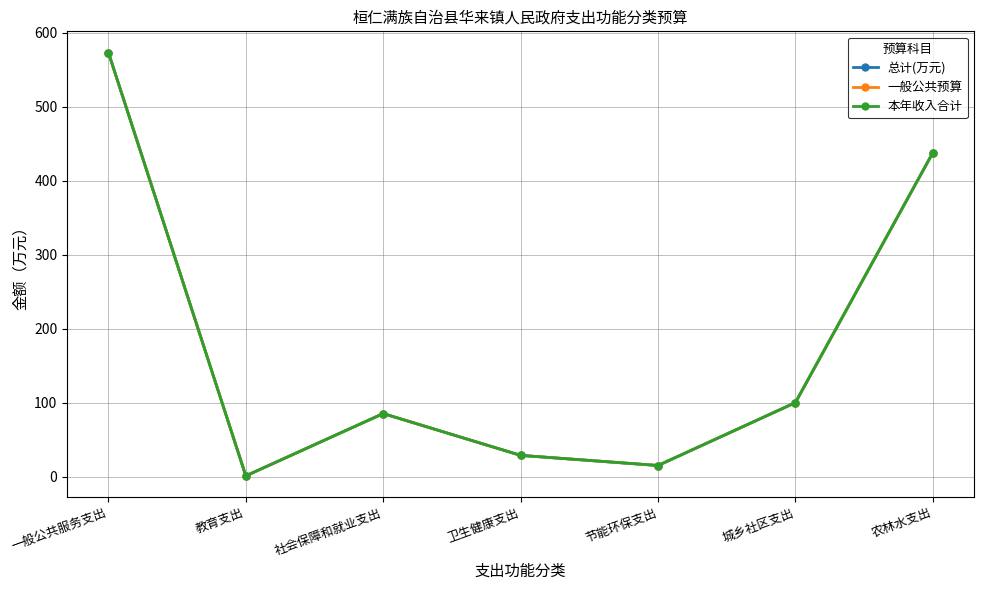

List the series in order of their peak value, highest first.

总计(万元), 一般公共预算, 本年收入合计